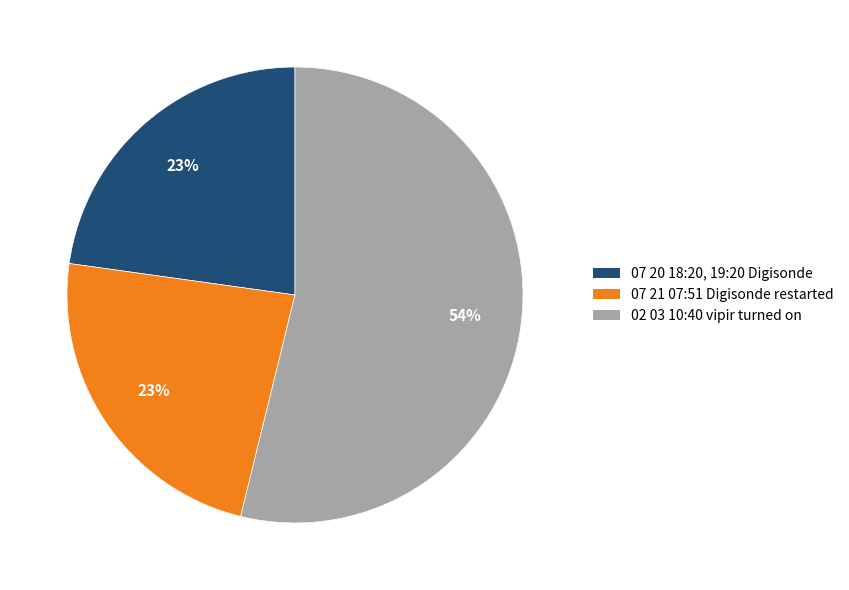

Combined, do 07 21 07:51 Digisonde restarted and 07 20 18:20, 19:20 Digisonde account for over 50%?

No